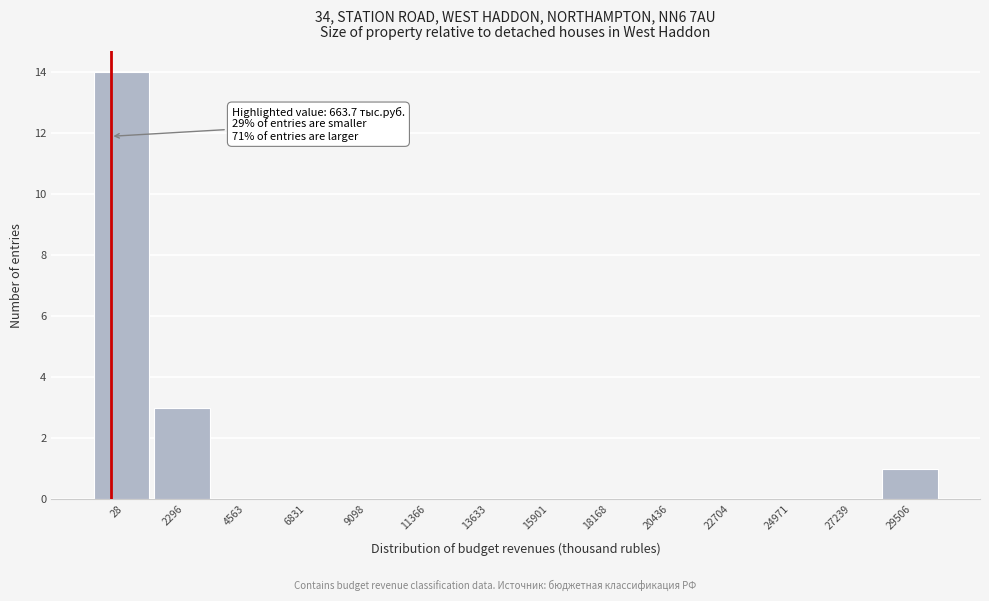

Reading left to right, what are all the values shown in this chart?

28=14	2296=3	4563=0	6831=0	9098=0	11366=0	13633=0	15901=0	18168=0	20436=0	22704=0	24971=0	27239=0	29506=1